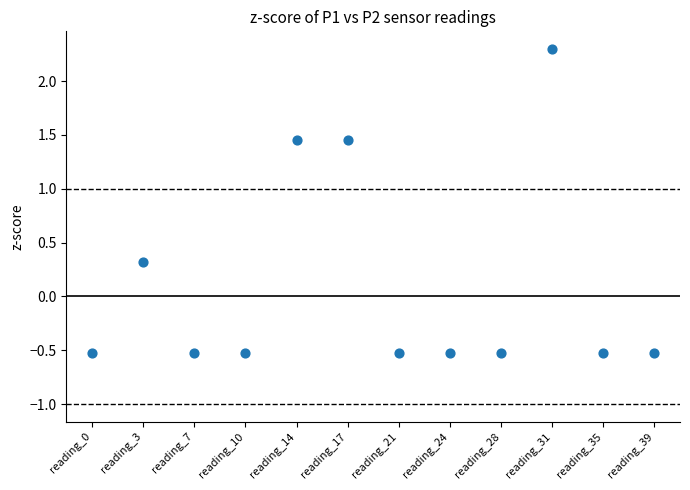

What Y value in the scatter plot is closest to 0?

0.3